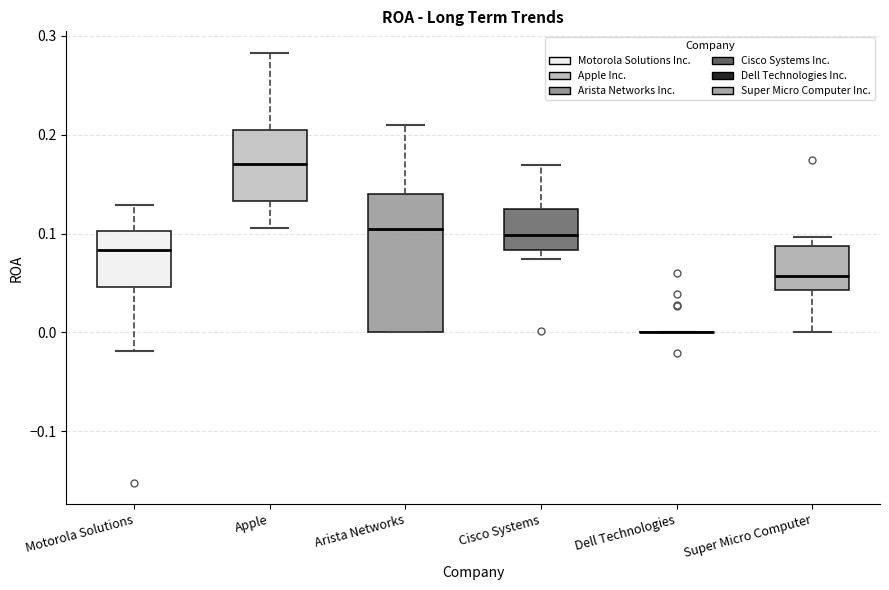

Comparing the boxes themselves (not the whiskers), which one is the tallest?

Arista Networks